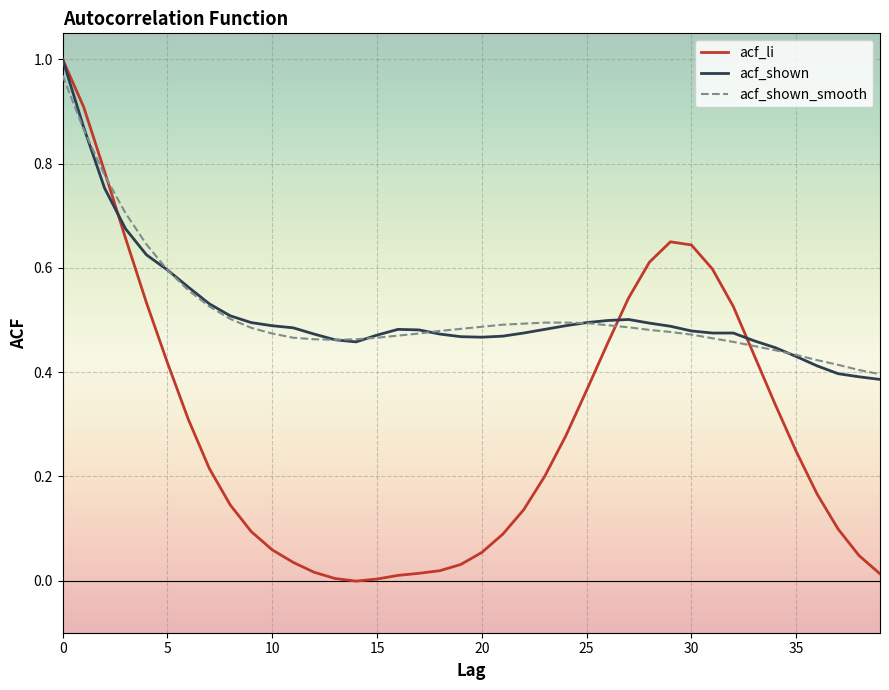

Which series has the widest spread of values?

acf_li